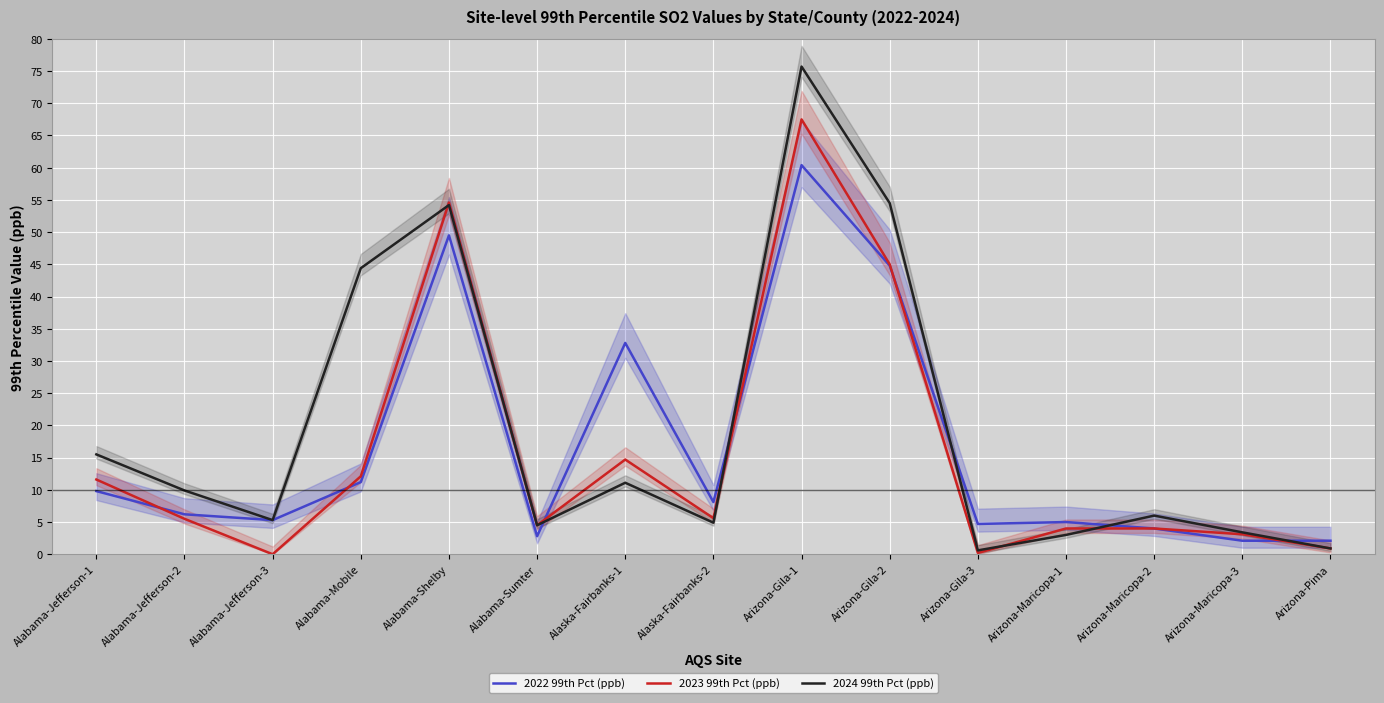

Where do 2024 99th Pct (ppb) and 2022 99th Pct (ppb) first cross each other?

Alabama-Sumter and Alaska-Fairbanks-1